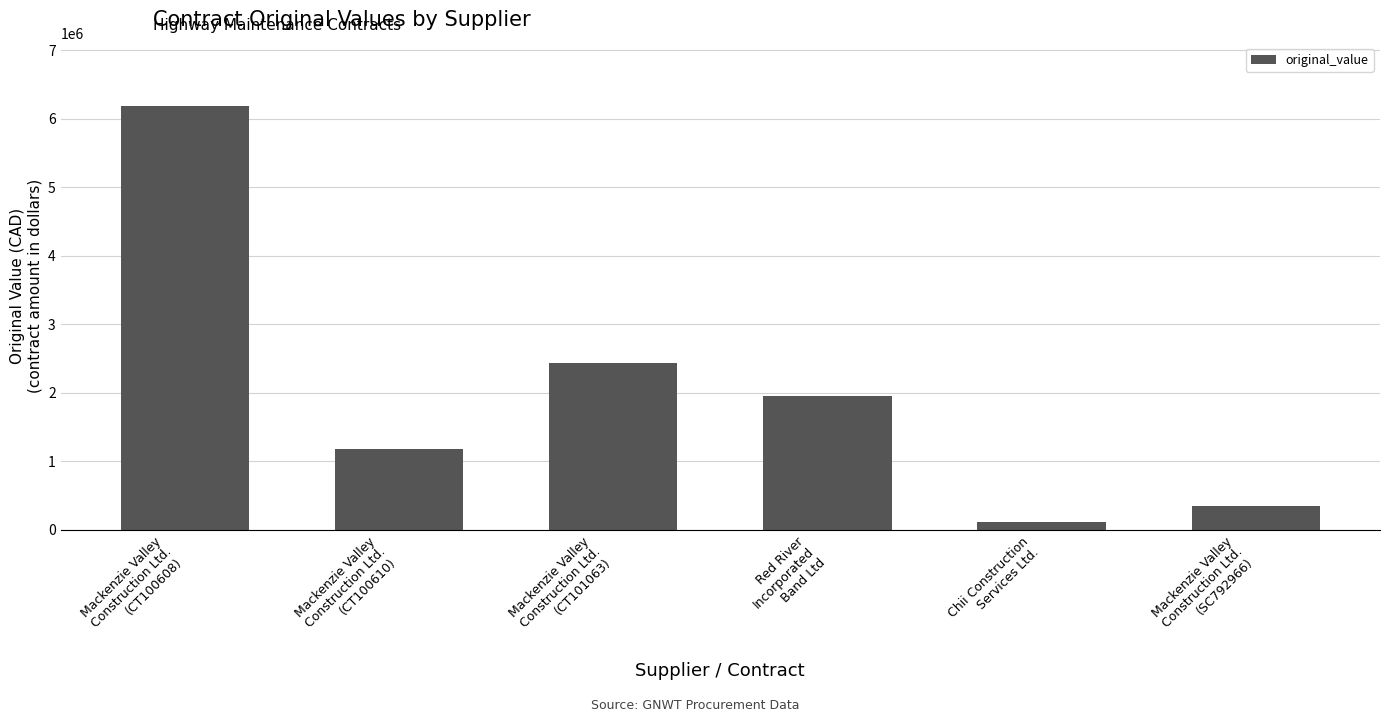

Approximately how many times larger is the value at Mackenzie Valley
Construction Ltd.
(CT100608) compared to Mackenzie Valley
Construction Ltd.
(SC792966)?

17.8